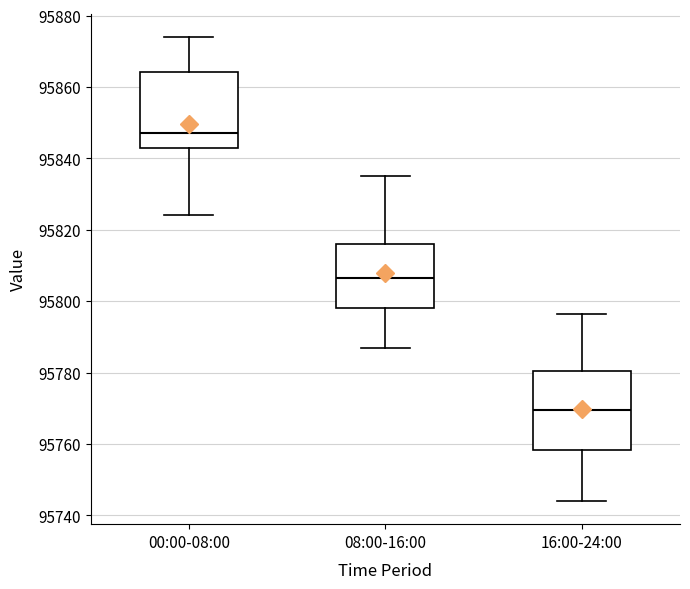

Reading left to right, read every box against the y-axis: the position of its median line, the range the box covers, and the ends of its whiskers. The values are not printed on the chart, so give them approximately, as read against the axis.

00:00-08:00: median 95848, box 95842 to 95864, whiskers 95824 to 95874
08:00-16:00: median 95806, box 95798 to 95816, whiskers 95788 to 95836
16:00-24:00: median 95770, box 95758 to 95780, whiskers 95744 to 95796